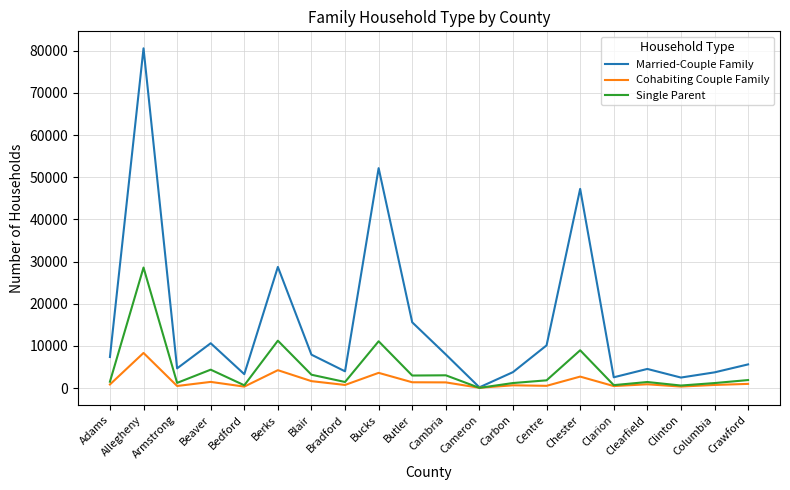

How many lines are shown in the chart?

3